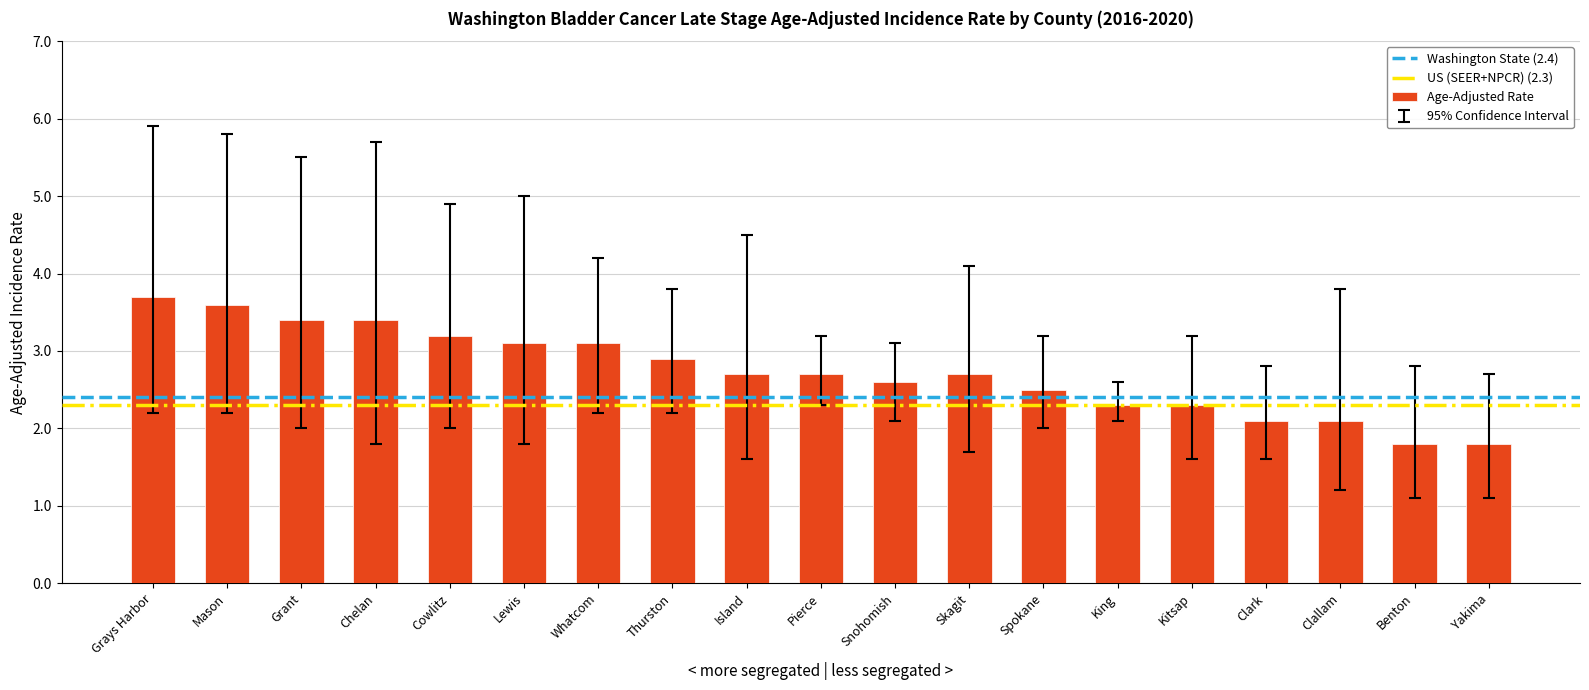

Between Yakima and Pierce, which is larger?

Pierce